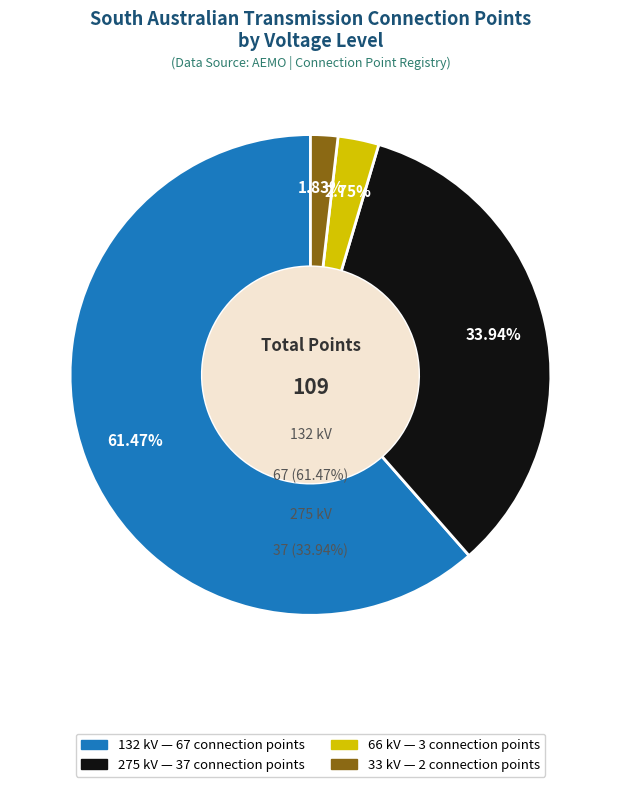

To the nearest percent, what is the difference between the 275 kV and 132 kV slice percentages?

28%